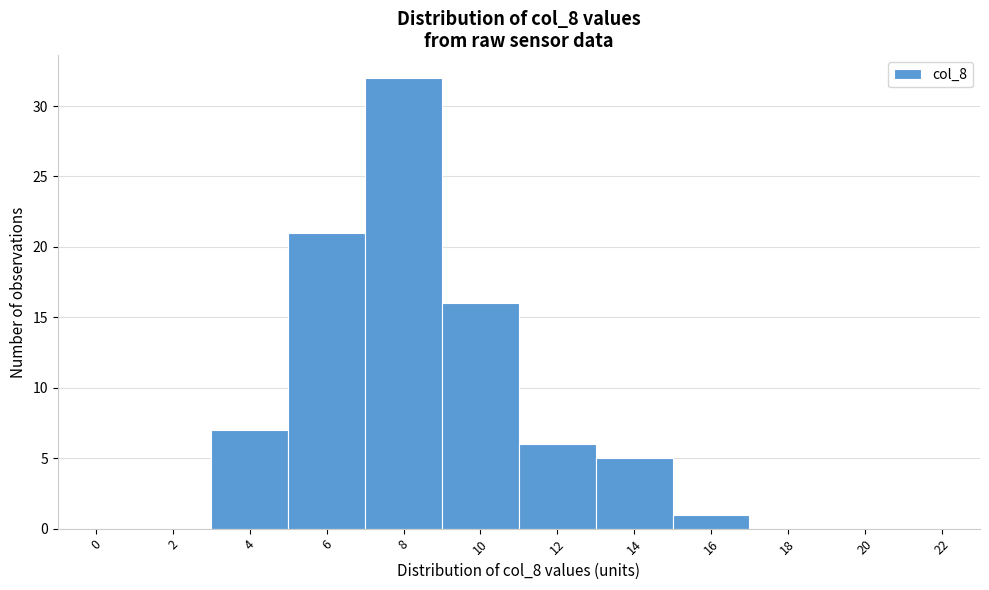

Reading right to left, what are all the values shown in this chart?

22=0	20=0	18=0	16=1	14=5	12=6	10=16	8=32	6=21	4=7	2=0	0=0